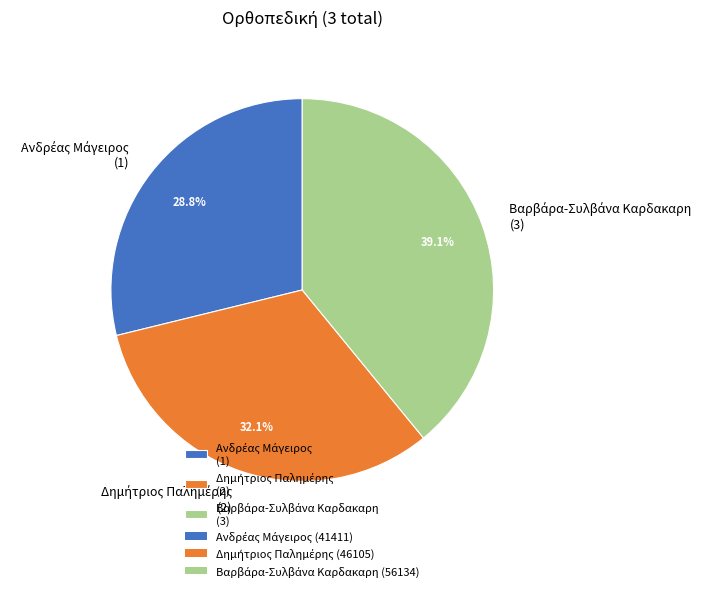

Is there a majority slice in this chart?

No